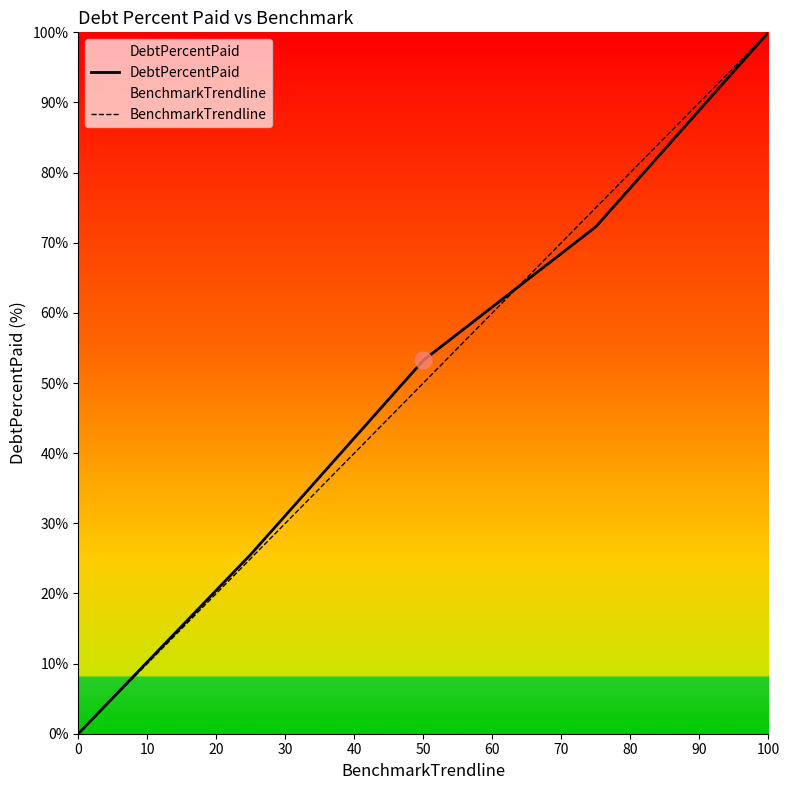

True or false: DebtPercentPaid has a value of -41.5 at 0.

False